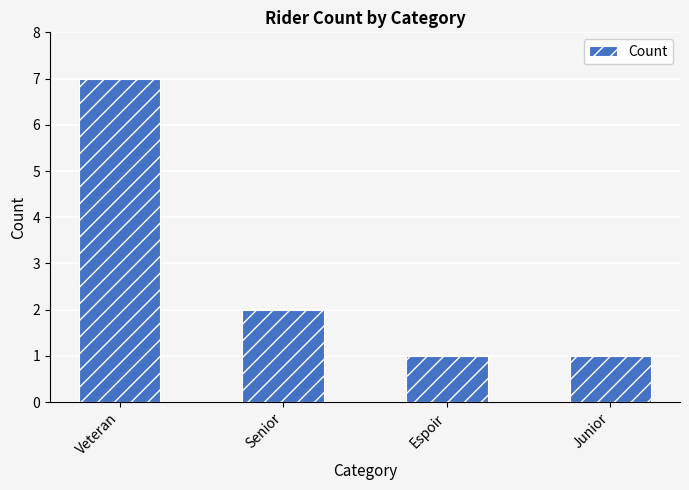

Reading left to right, what are all the values shown in this chart?

Veteran=7	Senior=2	Espoir=1	Junior=1